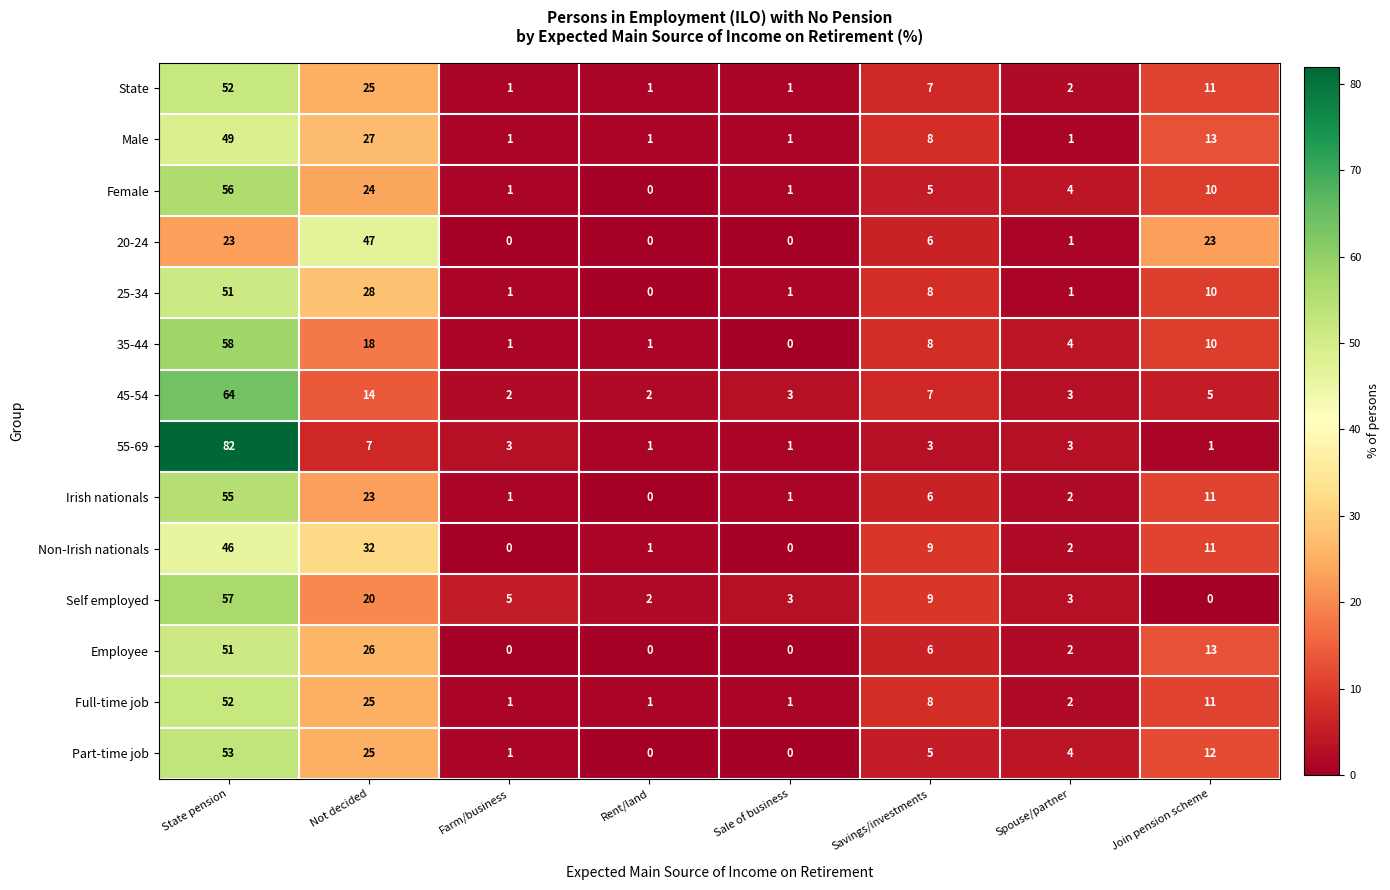

How many series are shown in this chart?

14